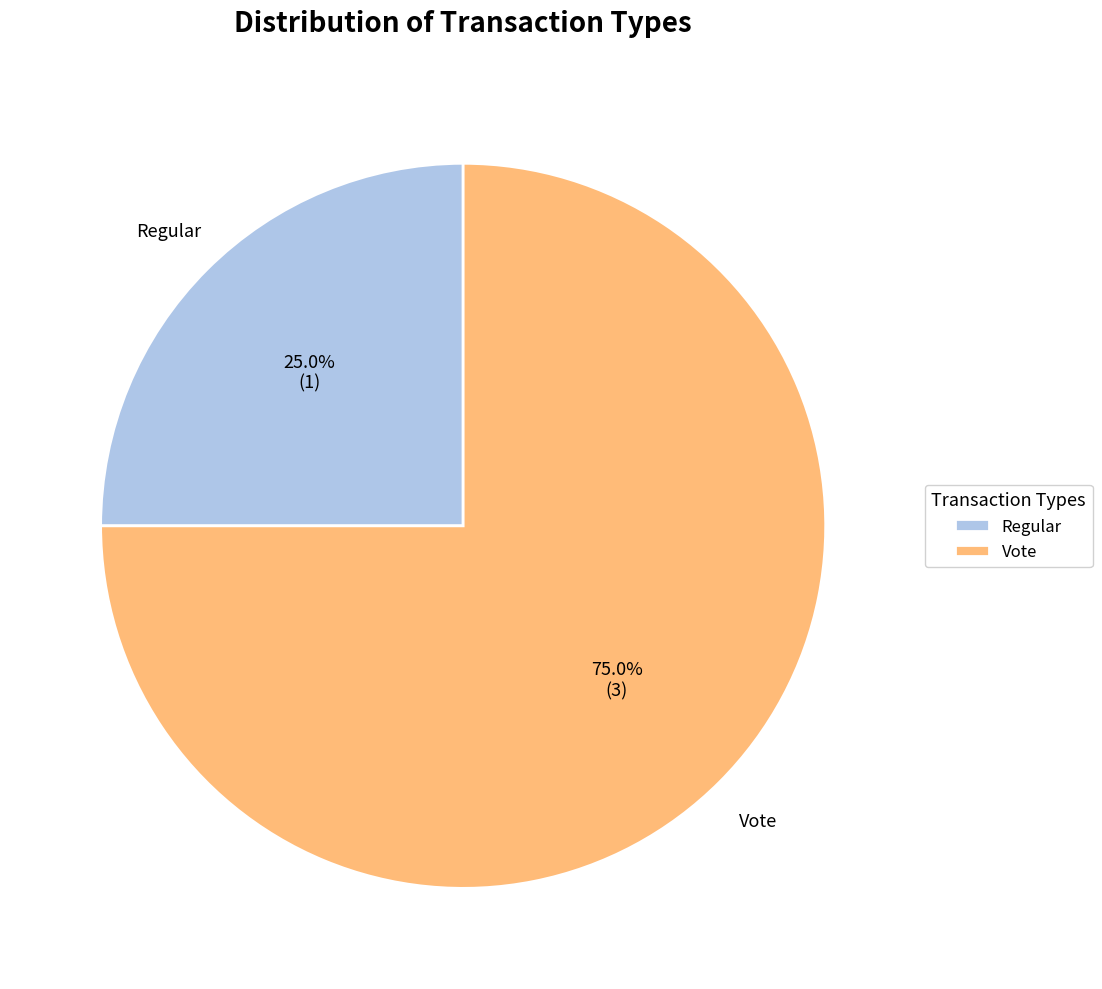

What percentage is NOT represented by Regular?

75.0%